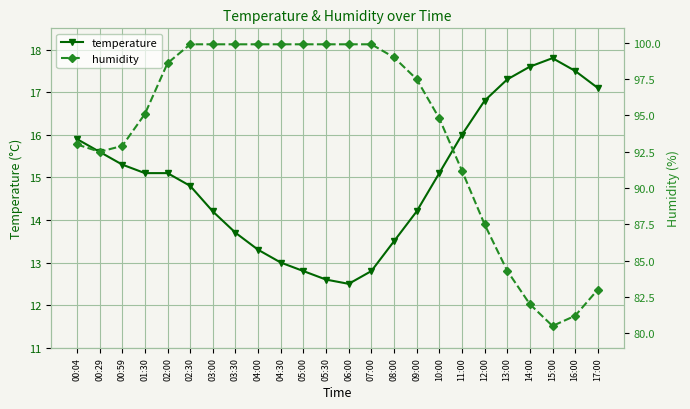

At which category is the sum across all series the highest?

02:30